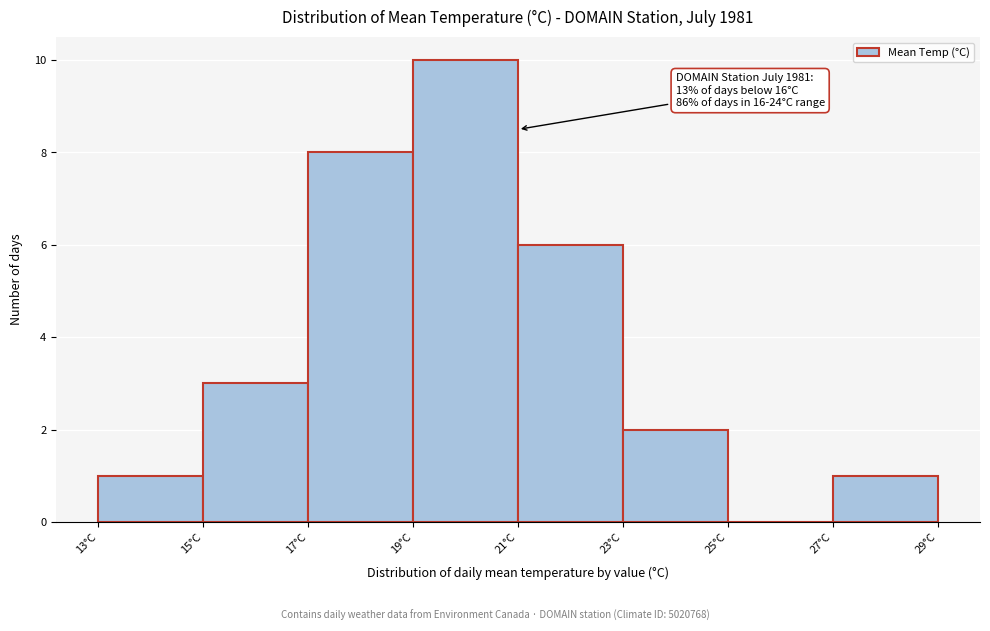

Which range on the x-axis has the tallest bar?

19 to 21